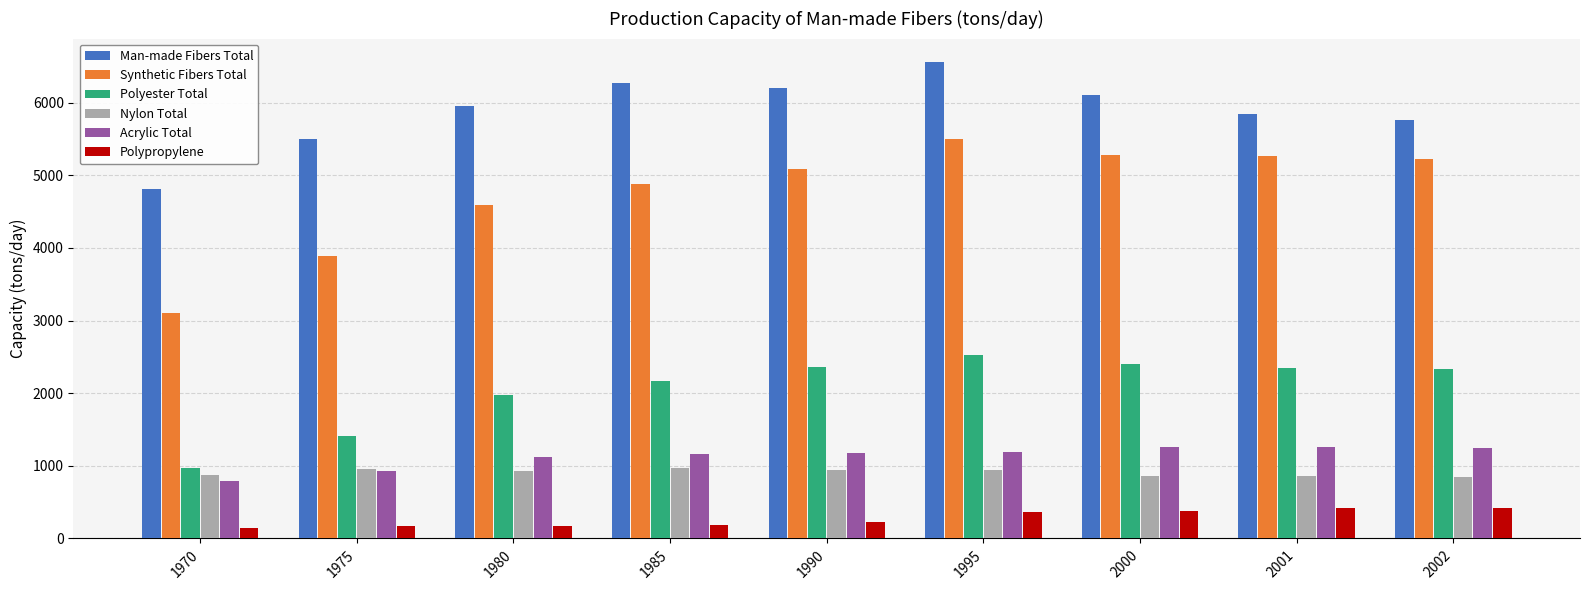

What is the sum of all Acrylic Total values?

10129.7